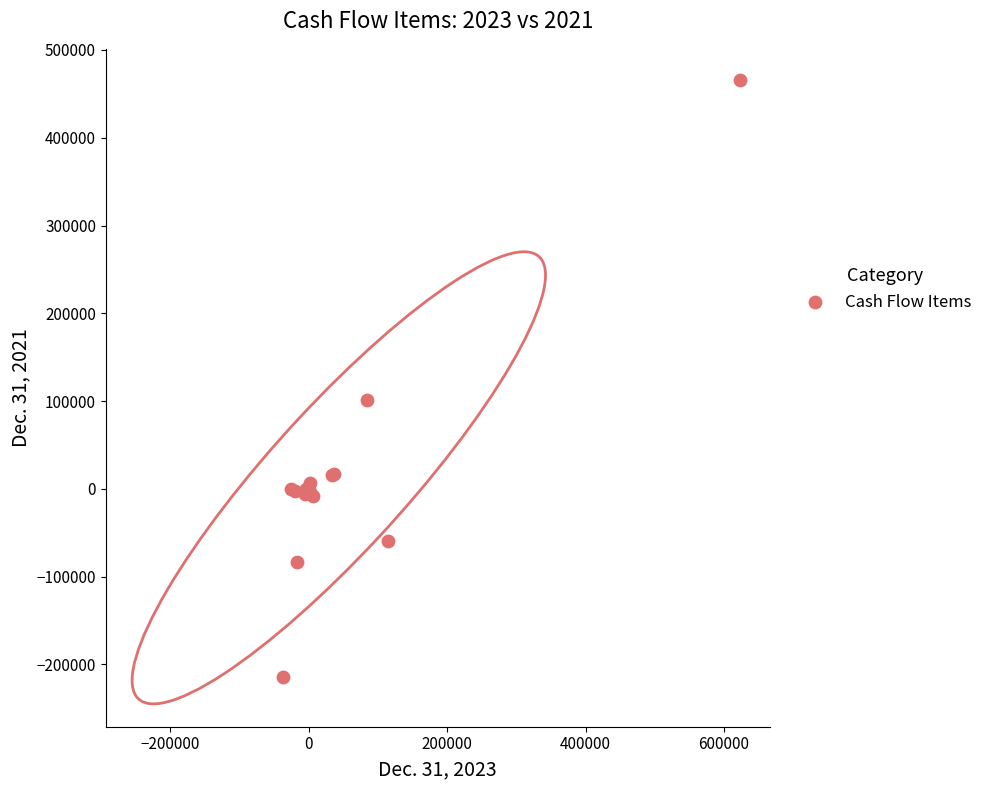

What Y value in the scatter plot is closest to 126033?

101797